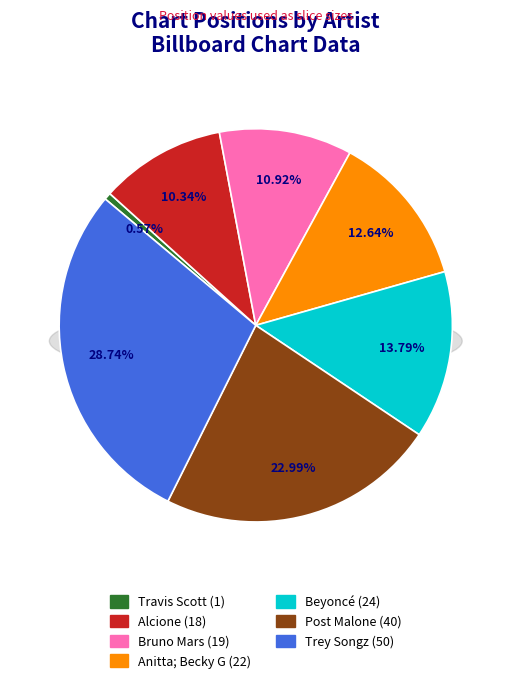

How many segments does this pie chart have?

7